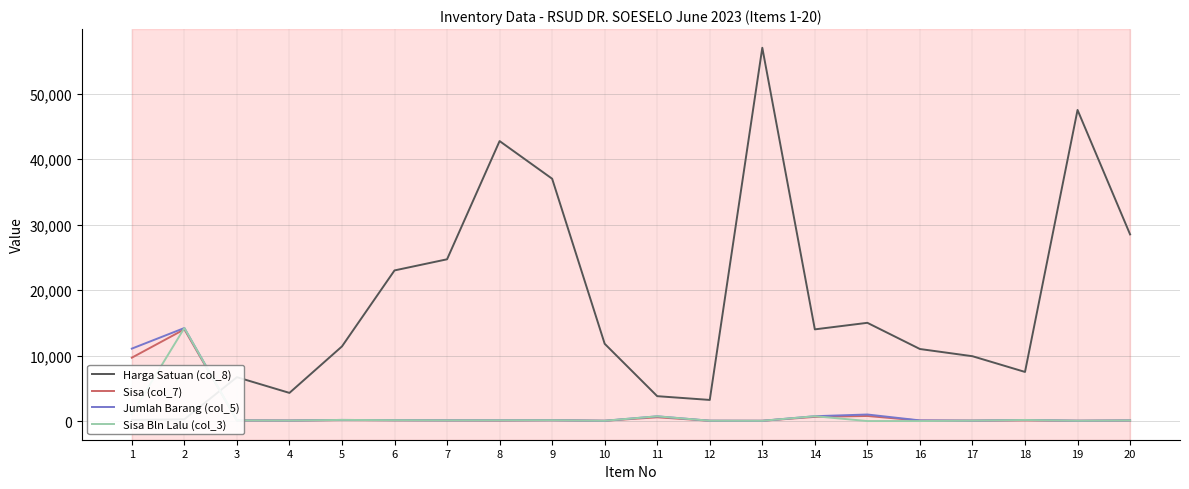

Reading left to right, transcribe all the data shown in this chart.

Harga Satuan (col_8): 1=180	2=270	3=6700	4=4300	5=11400	6=23000	7=24700	8=42750	9=37000	10=11800	11=3800	12=3225	13=57000	14=14000	15=15000	16=11000	17=9900	18=7500	19=47500	20=28500
Sisa (col_7): 1=9675	2=14005	3=100	4=73	5=151	6=122	7=102	8=82	9=127	10=43	11=577	12=44	13=41	14=640	15=775	16=71	17=64	18=109	19=47	20=83
Jumlah Barang (col_5): 1=11060	2=14205	3=100	4=80	5=174	6=136	7=110	8=116	9=130	10=46	11=724	12=52	13=41	14=740	15=1000	16=100	17=64	18=166	19=49	20=94
Sisa Bln Lalu (col_3): 1=1060	2=14205	3=100	4=80	5=174	6=136	7=110	8=116	9=130	10=46	11=724	12=52	13=41	14=740	15=0	16=0	17=64	18=166	19=49	20=94